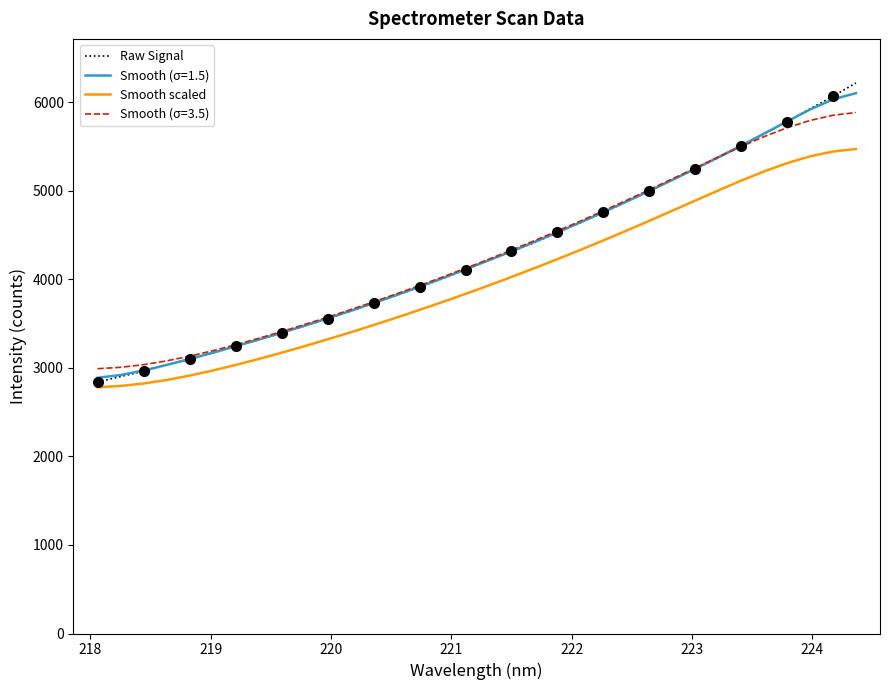

True or false: Smooth scaled and Smooth (σ=3.5) cross at least once.

False